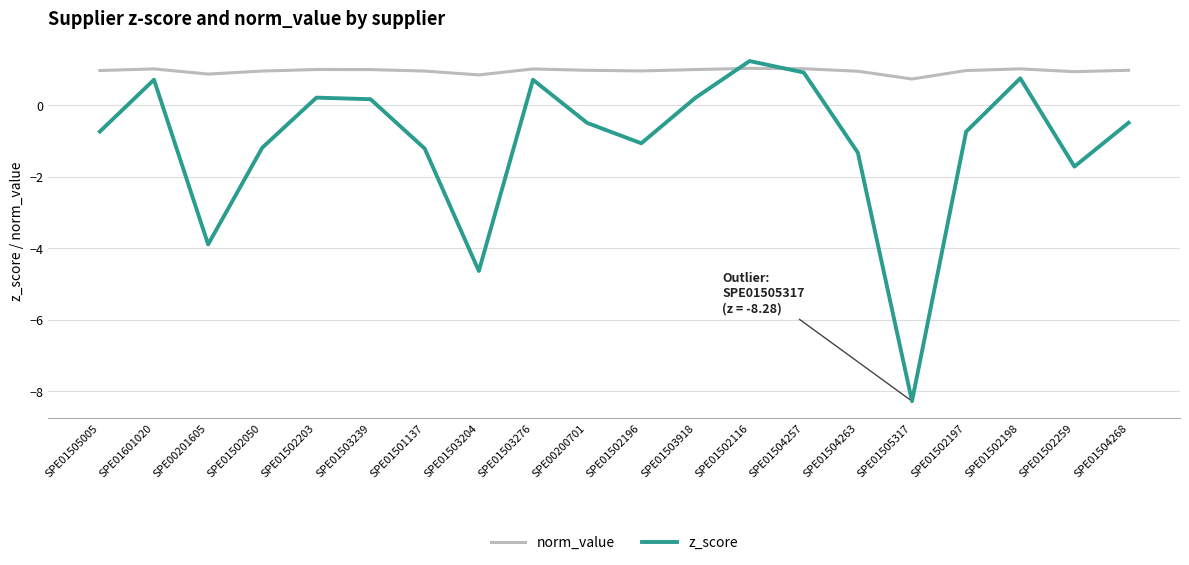

At which label does z_score reach its minimum?

SPE01505317